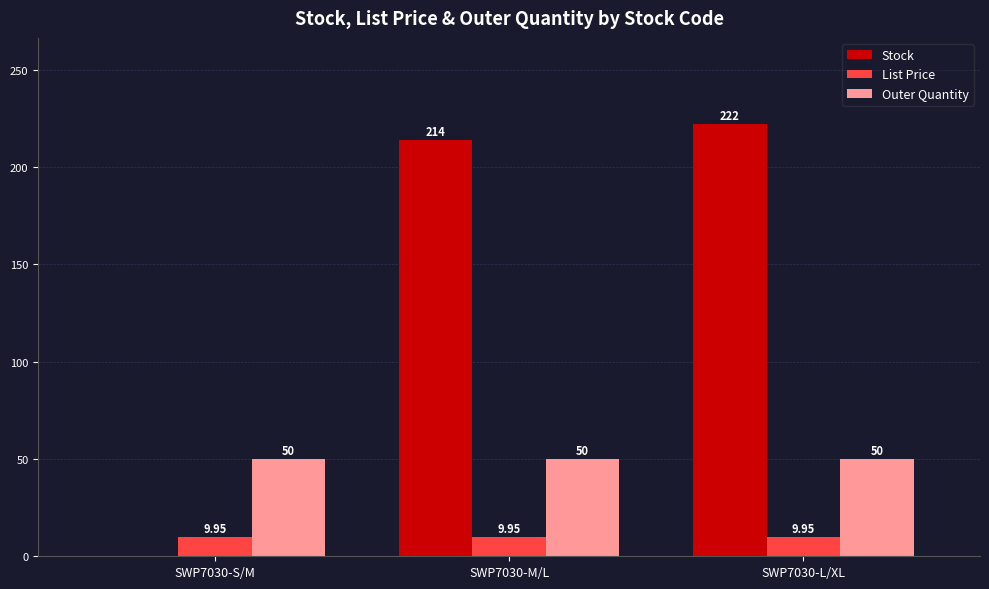

The value of Outer Quantity at SWP7030-L/XL is 77.7. True or false?

False